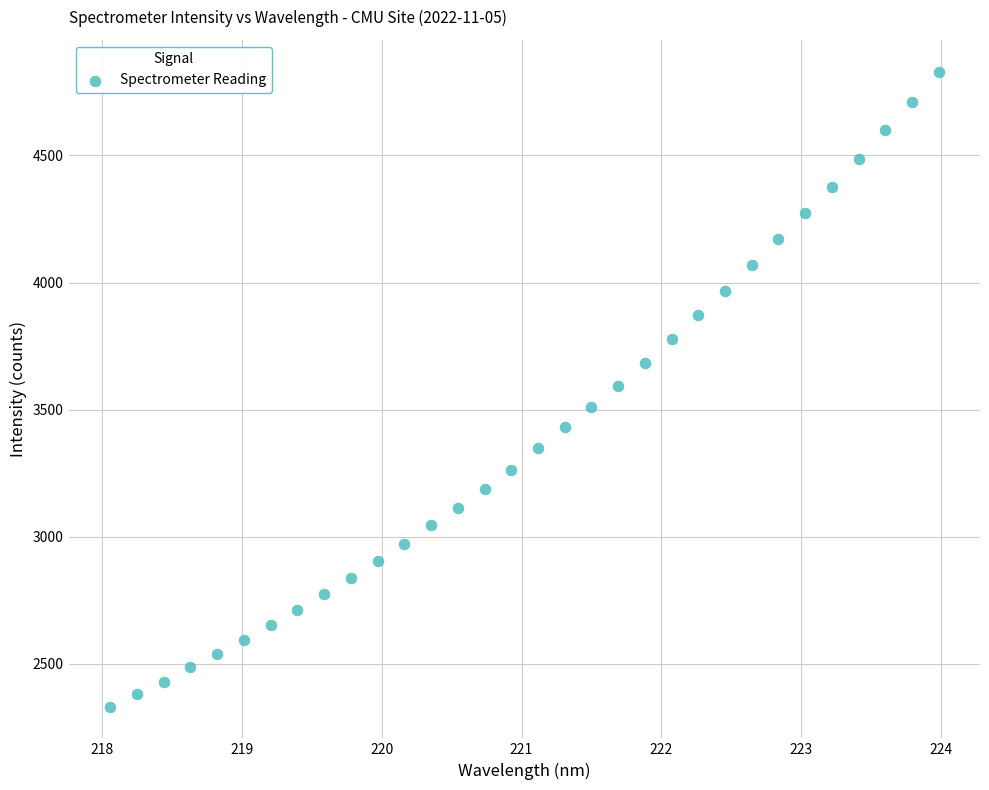

What is the range of X values (max minus min)?

5.9